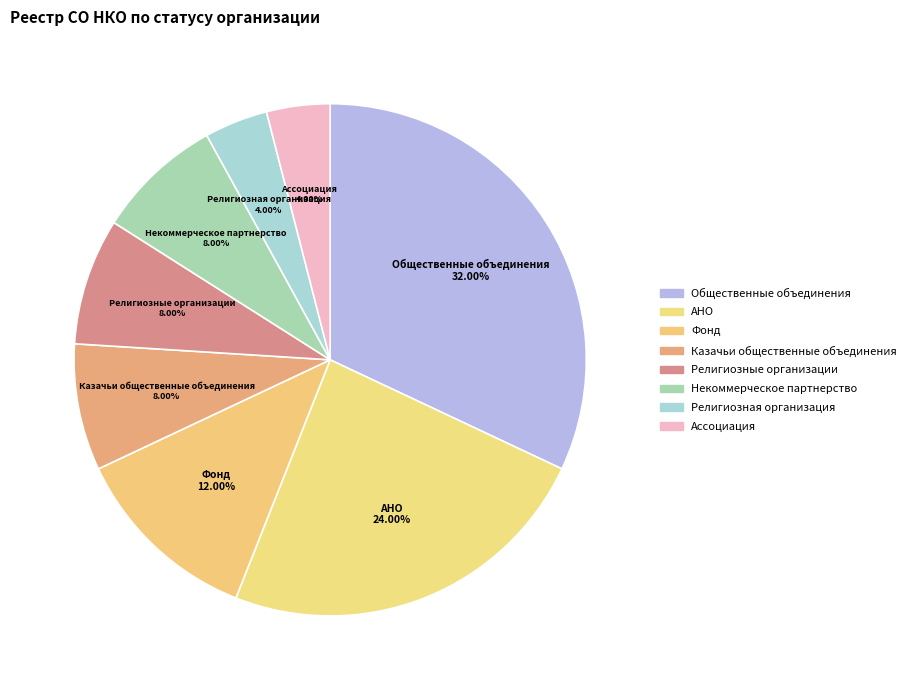

To the nearest percent, what is the average slice percentage?

12%